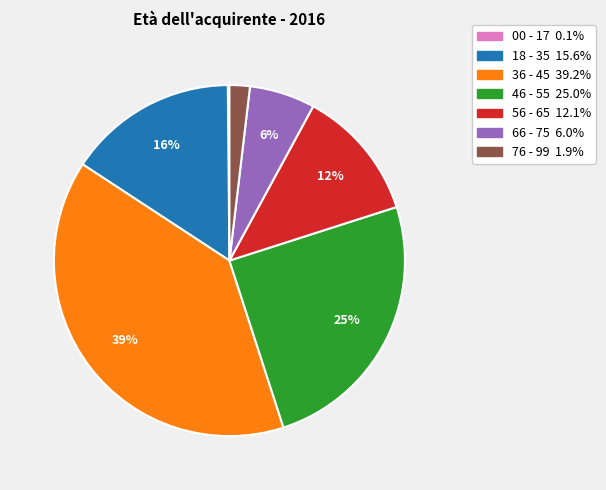

To the nearest percent, what is the combined percentage of 56 - 65 and 76 - 99?

14%